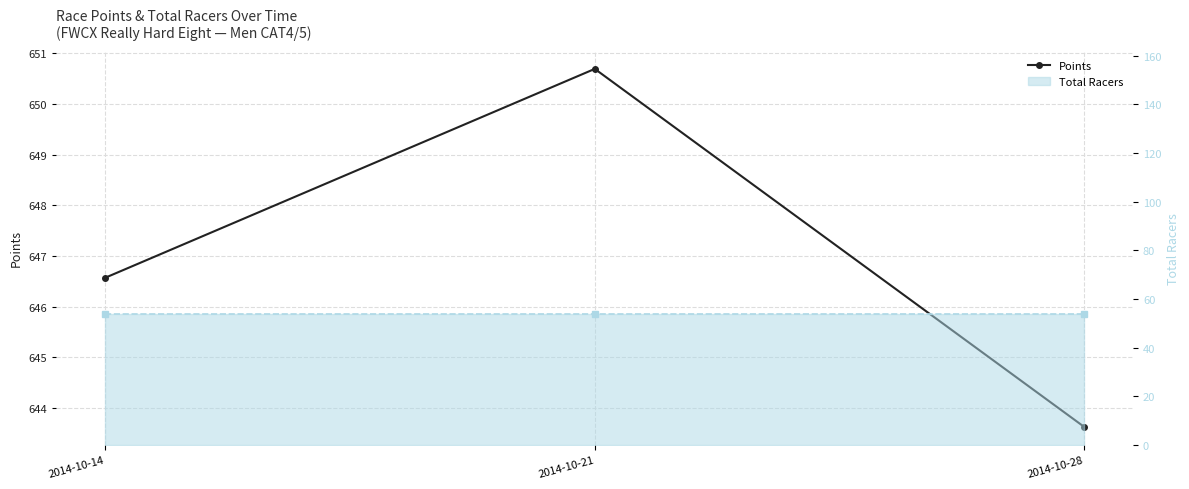

Where is the data nearest to the value 647?

2014-10-14